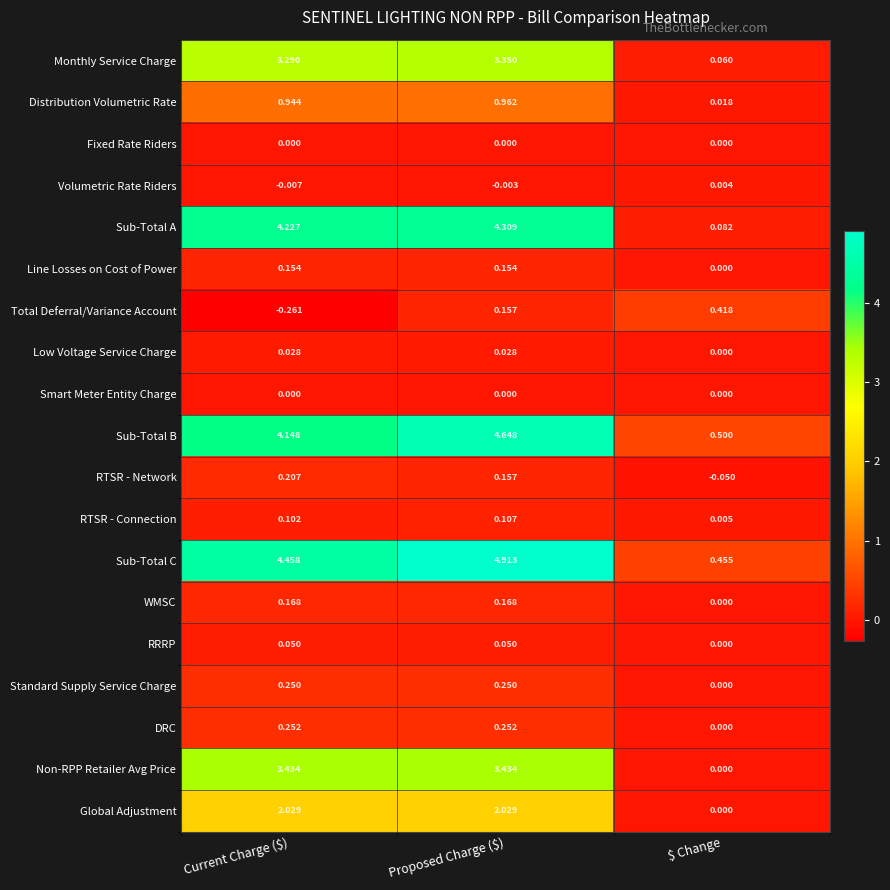

How many data points does each series have?

3